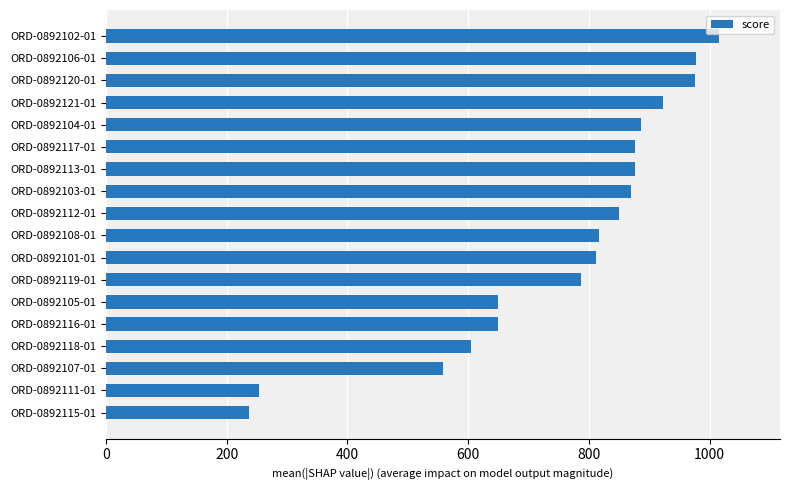

Is it true that the value at ORD-0892117-01 is 393?

False